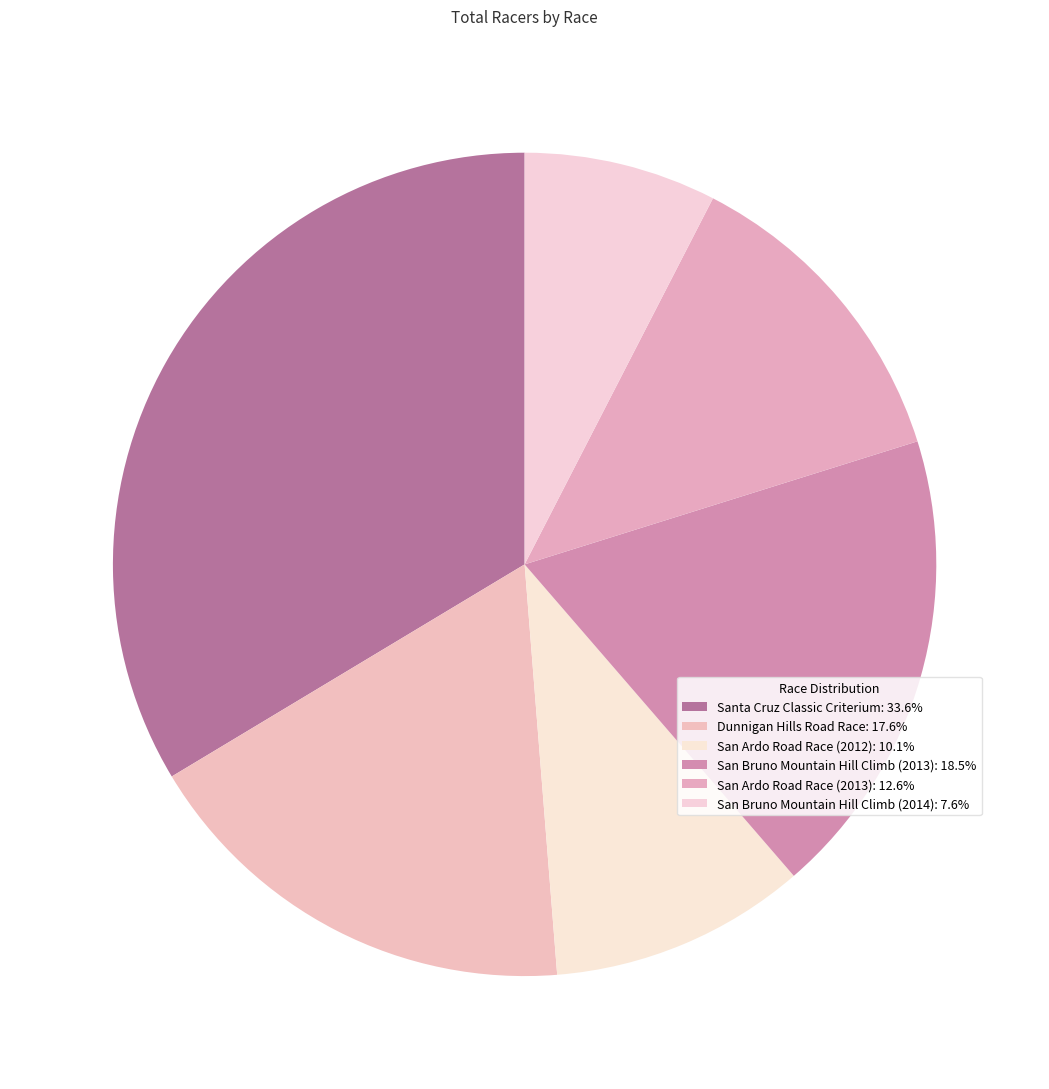

How many segments does this pie chart have?

6